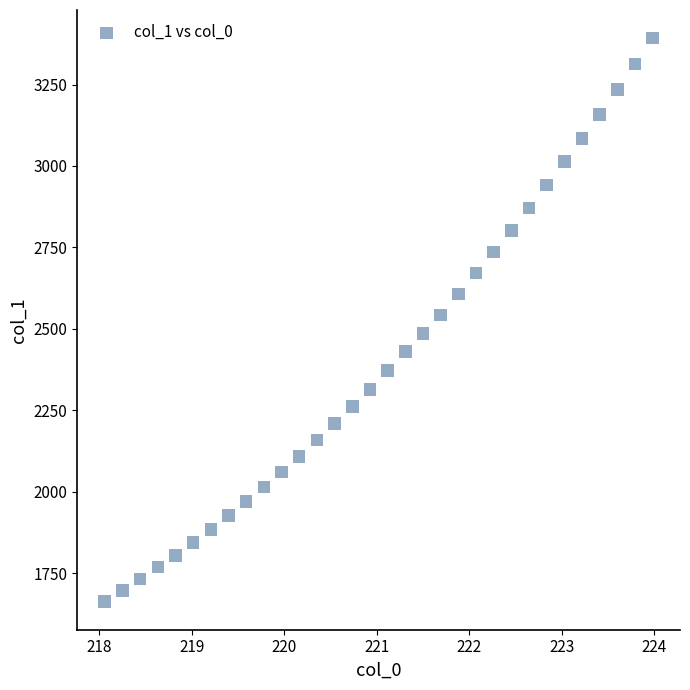

What is the range of Y values (max minus min)?

1729.4